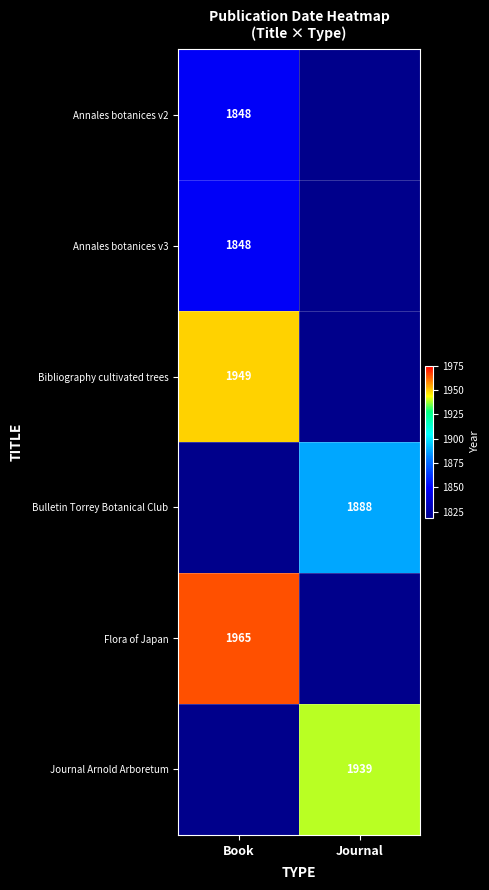

Which category has the highest value across all series?

Book